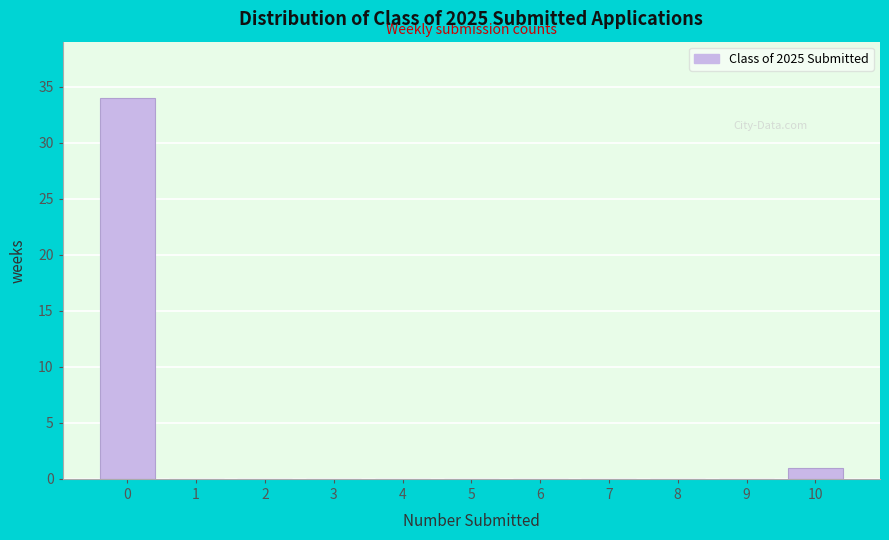

Reading left to right, transcribe all the data shown in this chart.

0=34	1=0	2=0	3=0	4=0	5=0	6=0	7=0	8=0	9=0	10=1